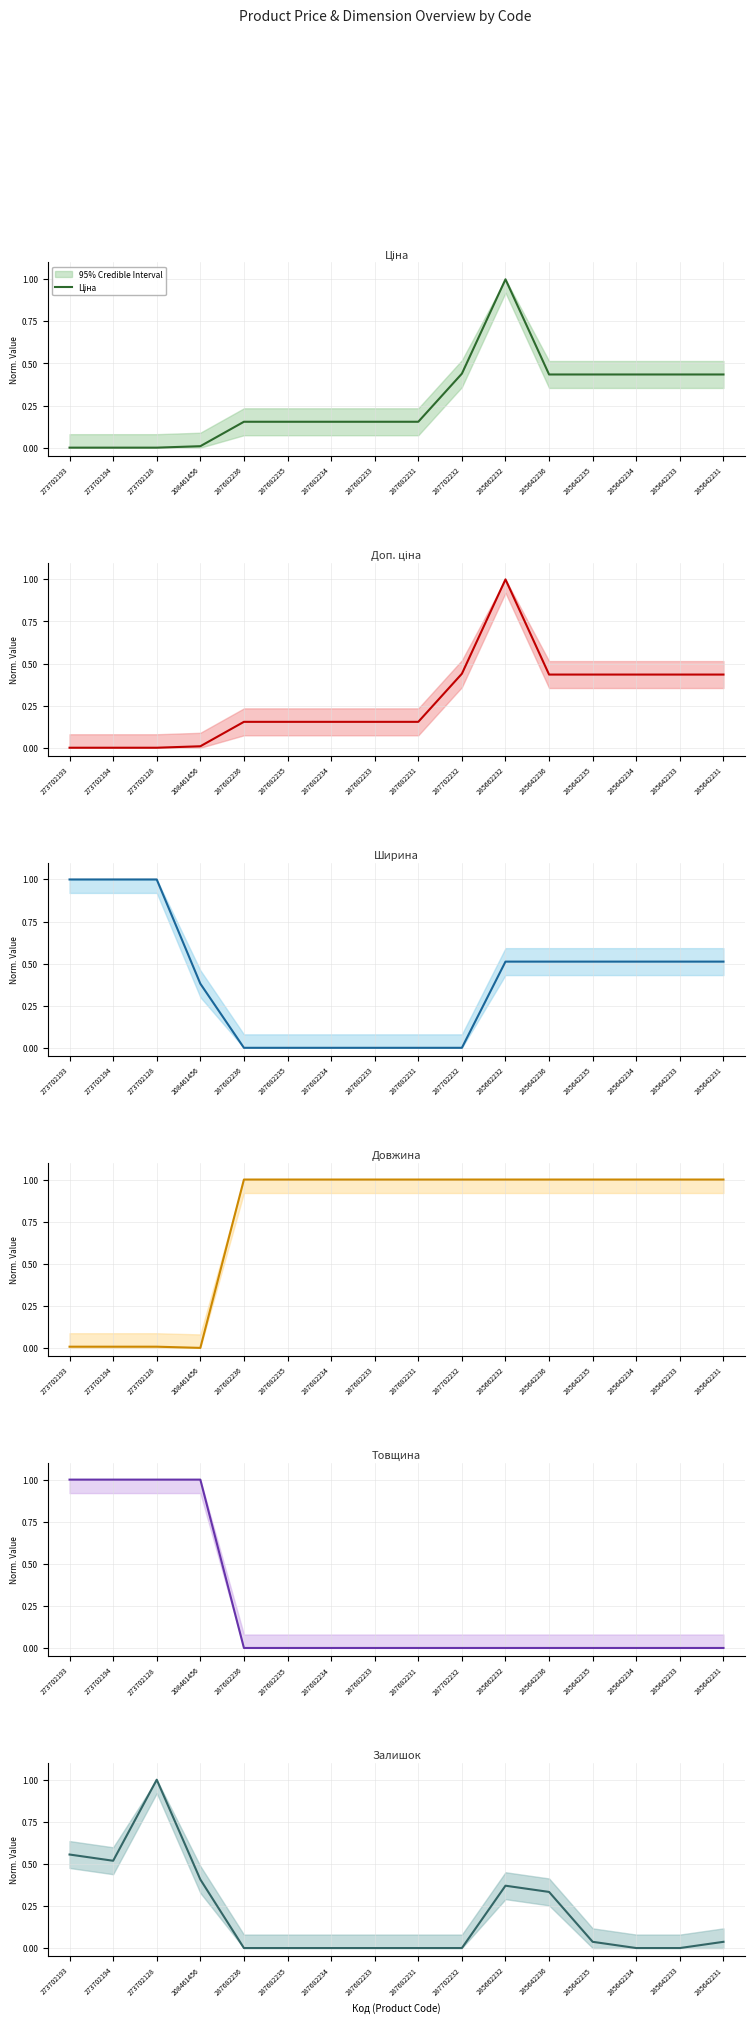

At how many categories does at least one series exceed 0?

16